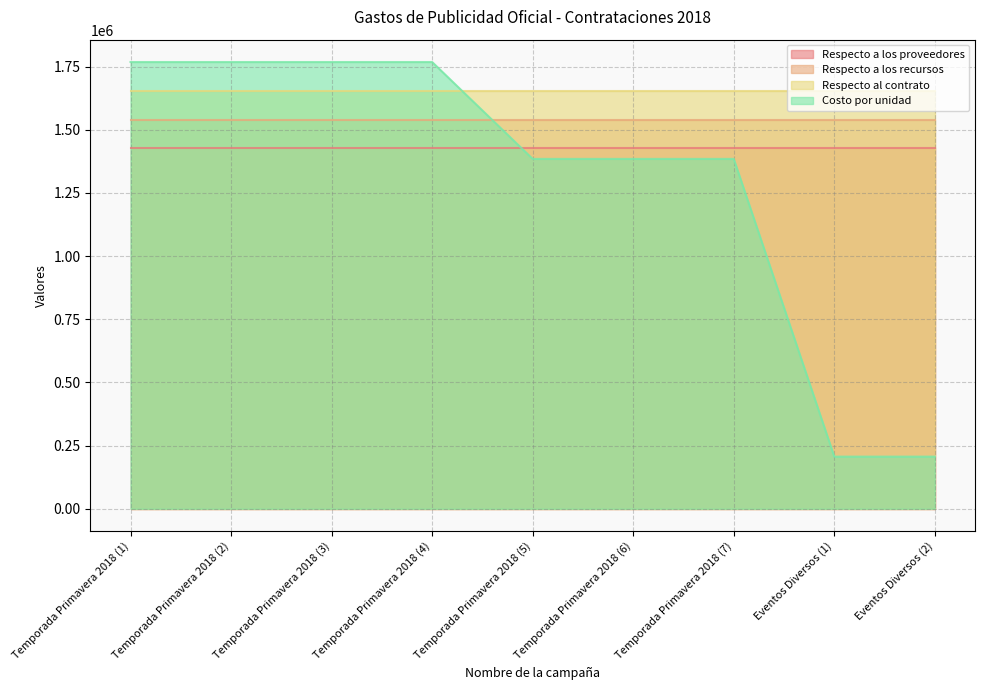

Read the Respecto a los recursos value at Eventos Diversos (1).

1539984.4